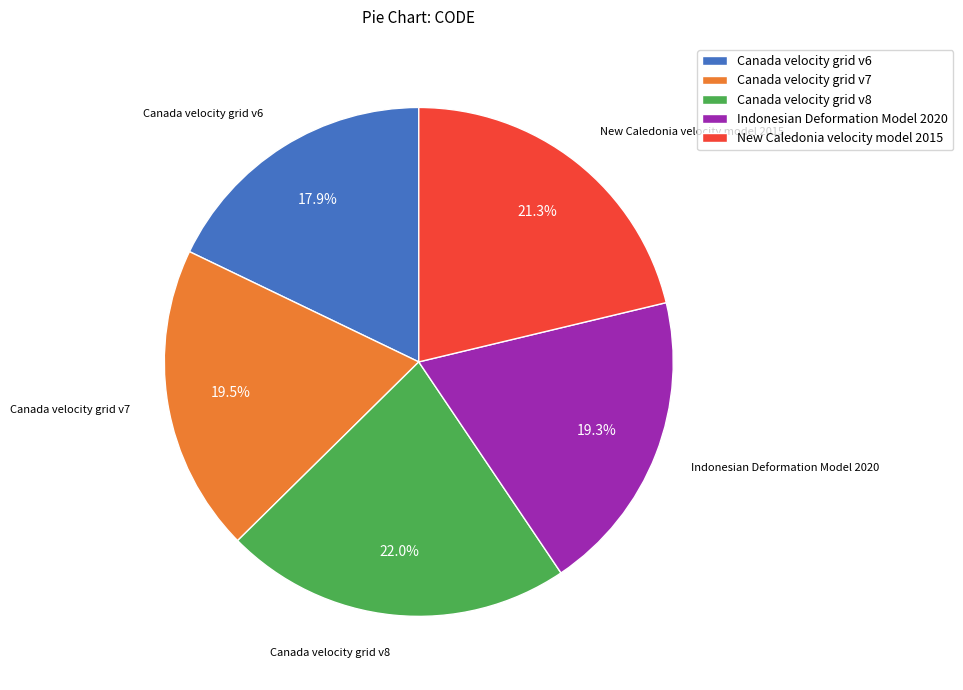

Is there any slice that represents more than half of the pie?

No